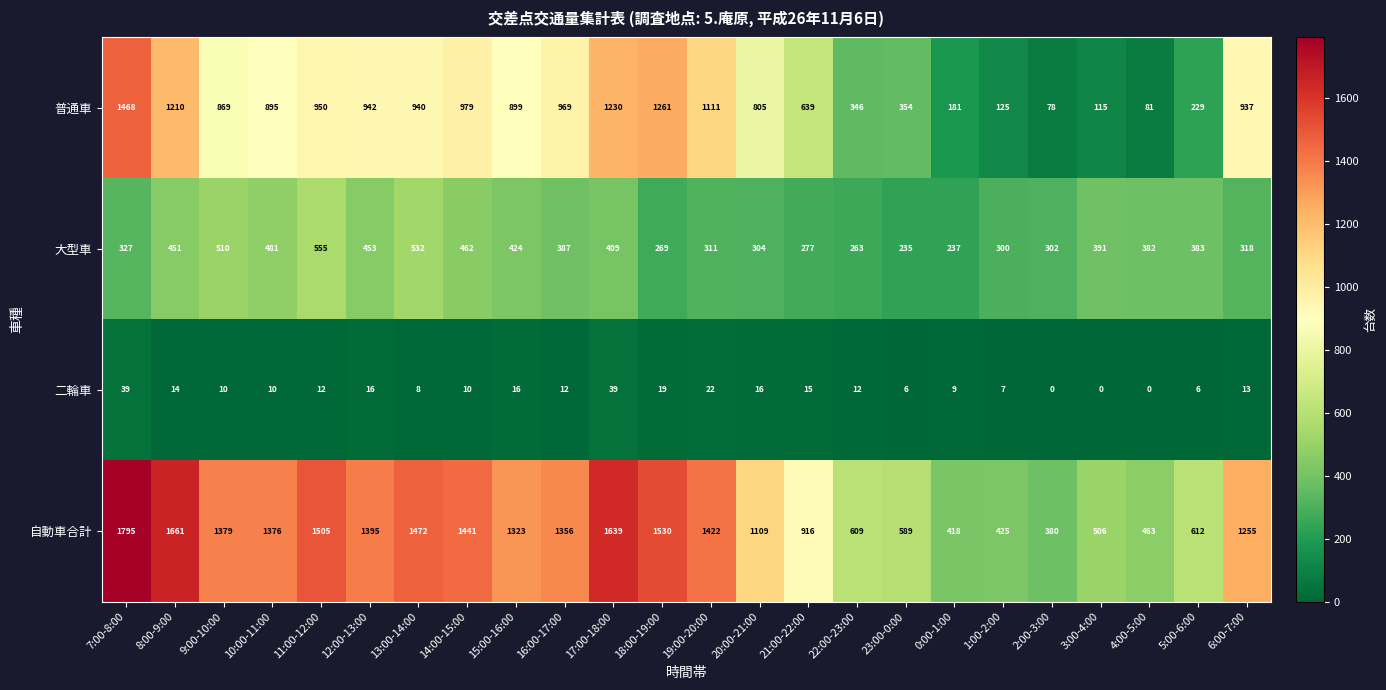

At which label is 自動車合計 closest to 1087?

20:00-21:00